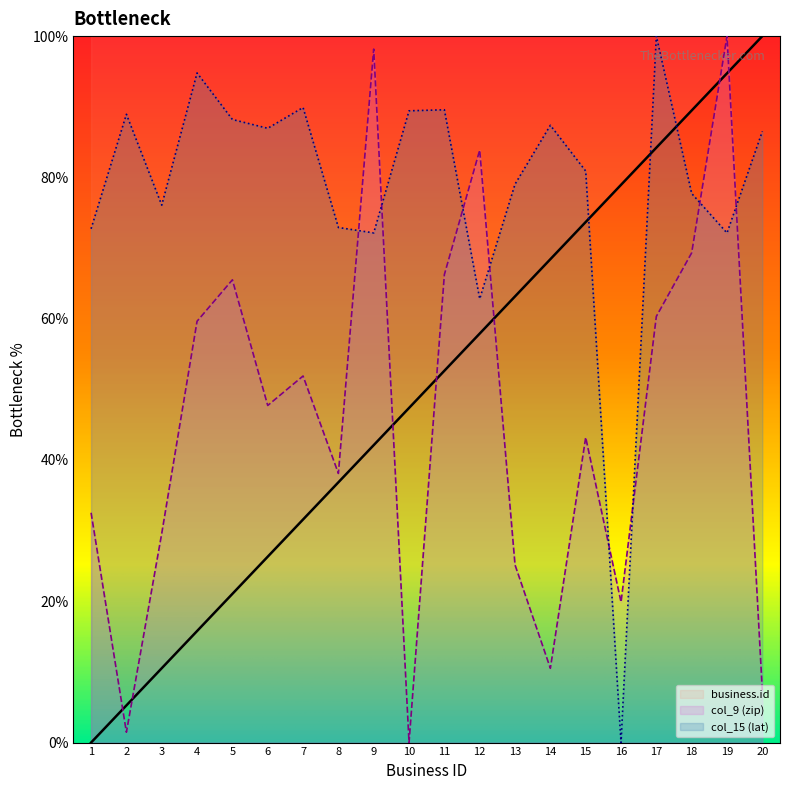

How many times do col_9 (zip) and business.id cross each other?

7